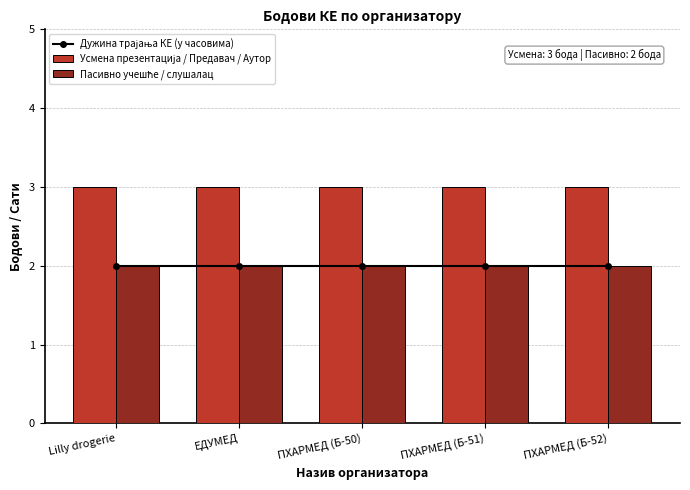

Which series has the largest range (max minus min)?

Дужина трајања КЕ (у часовима)